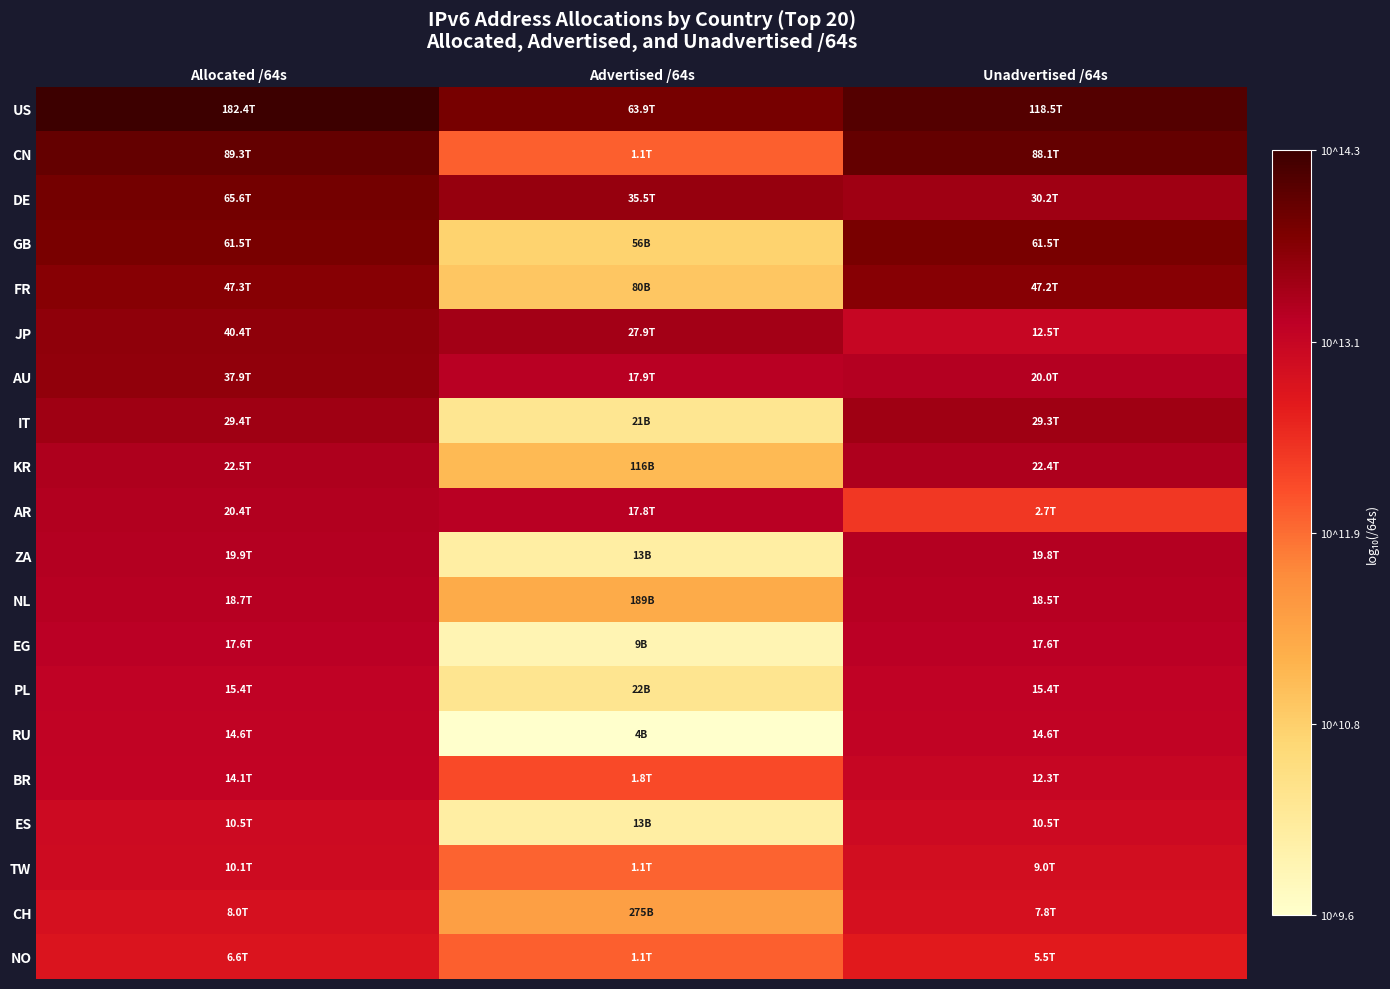

Reading left to right, list all the values displayed in this chart.

US: Allocated /64s=14.3	Advertised /64s=13.8	Unadvertised /64s=14.1
CN: Allocated /64s=14.0	Advertised /64s=12.1	Unadvertised /64s=13.9
DE: Allocated /64s=13.8	Advertised /64s=13.5	Unadvertised /64s=13.5
GB: Allocated /64s=13.8	Advertised /64s=10.7	Unadvertised /64s=13.8
FR: Allocated /64s=13.7	Advertised /64s=10.9	Unadvertised /64s=13.7
JP: Allocated /64s=13.6	Advertised /64s=13.4	Unadvertised /64s=13.1
AU: Allocated /64s=13.6	Advertised /64s=13.3	Unadvertised /64s=13.3
IT: Allocated /64s=13.5	Advertised /64s=10.3	Unadvertised /64s=13.5
KR: Allocated /64s=13.4	Advertised /64s=11.1	Unadvertised /64s=13.4
AR: Allocated /64s=13.3	Advertised /64s=13.2	Unadvertised /64s=12.4
ZA: Allocated /64s=13.3	Advertised /64s=10.1	Unadvertised /64s=13.3
NL: Allocated /64s=13.3	Advertised /64s=11.3	Unadvertised /64s=13.3
EG: Allocated /64s=13.2	Advertised /64s=9.9	Unadvertised /64s=13.2
PL: Allocated /64s=13.2	Advertised /64s=10.3	Unadvertised /64s=13.2
RU: Allocated /64s=13.2	Advertised /64s=9.6	Unadvertised /64s=13.2
BR: Allocated /64s=13.1	Advertised /64s=12.2	Unadvertised /64s=13.1
ES: Allocated /64s=13.0	Advertised /64s=10.1	Unadvertised /64s=13.0
TW: Allocated /64s=13.0	Advertised /64s=12.0	Unadvertised /64s=13.0
CH: Allocated /64s=12.9	Advertised /64s=11.4	Unadvertised /64s=12.9
NO: Allocated /64s=12.8	Advertised /64s=12.1	Unadvertised /64s=12.7